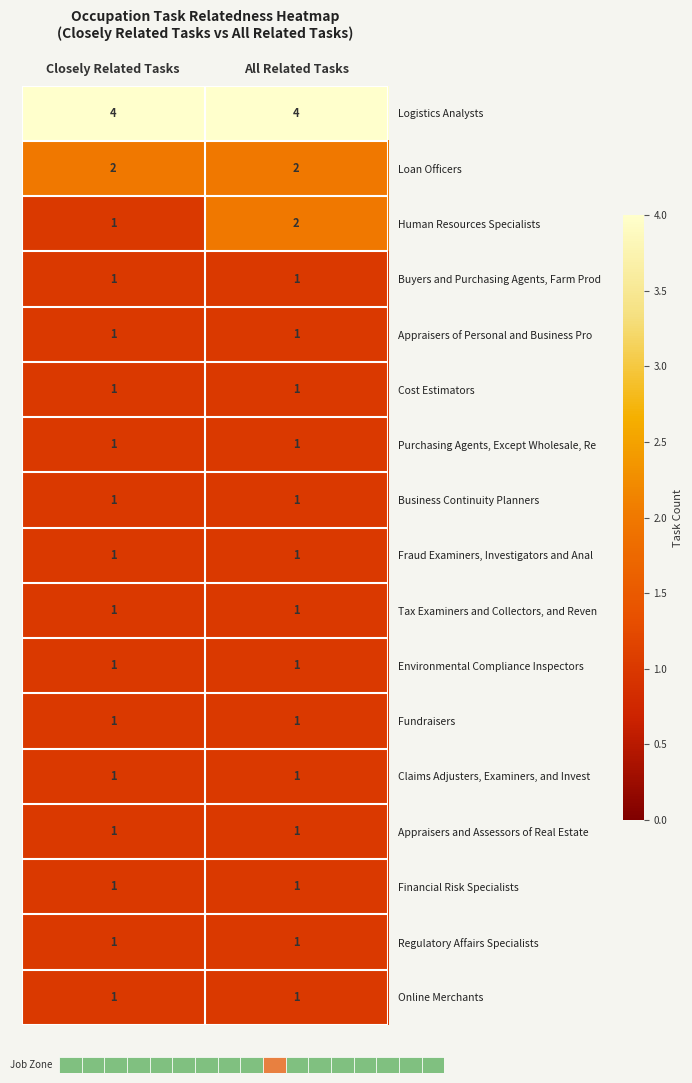

True or false: Claims Adjusters, Examiners, and Invest has a value of 1 at All Related Tasks.

True